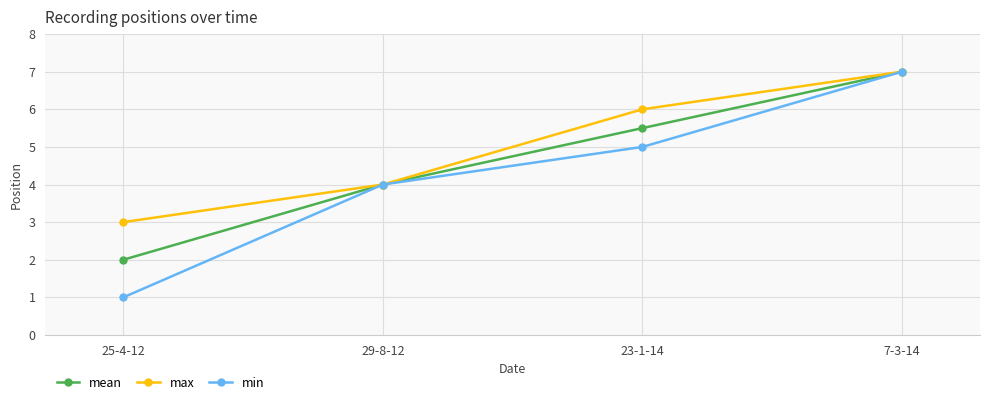

At how many categories does at least one series exceed 5?

2